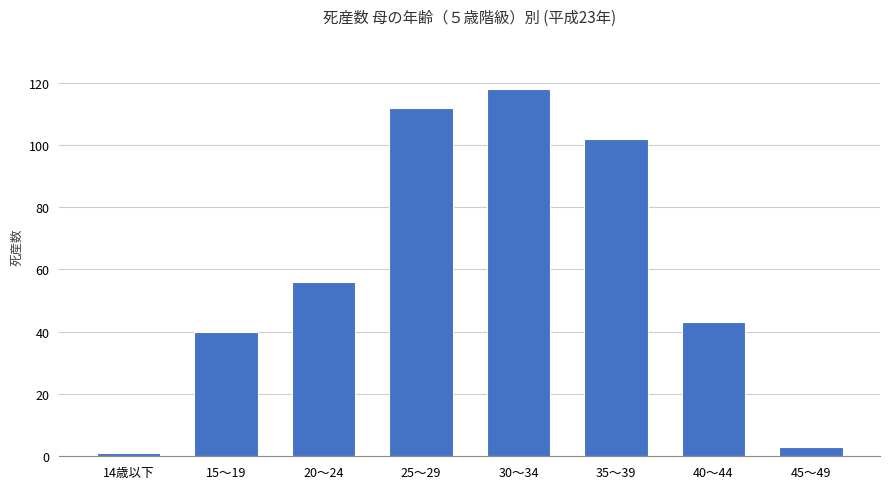

Is it true that the value at 35～39 is 39?

False